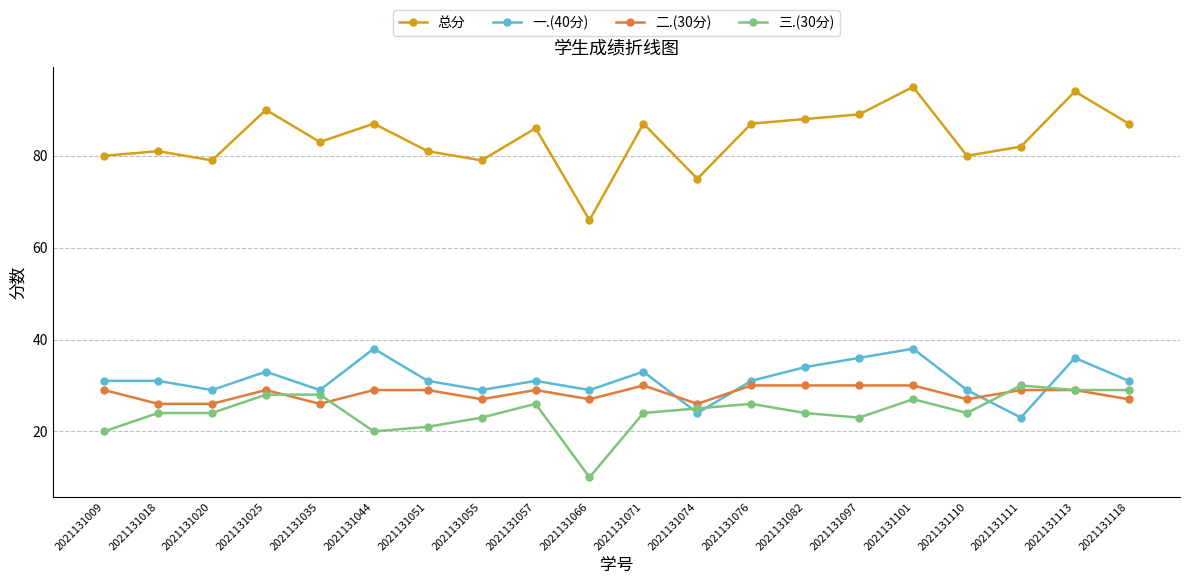

What is the total value across all series at 2021131113?

188